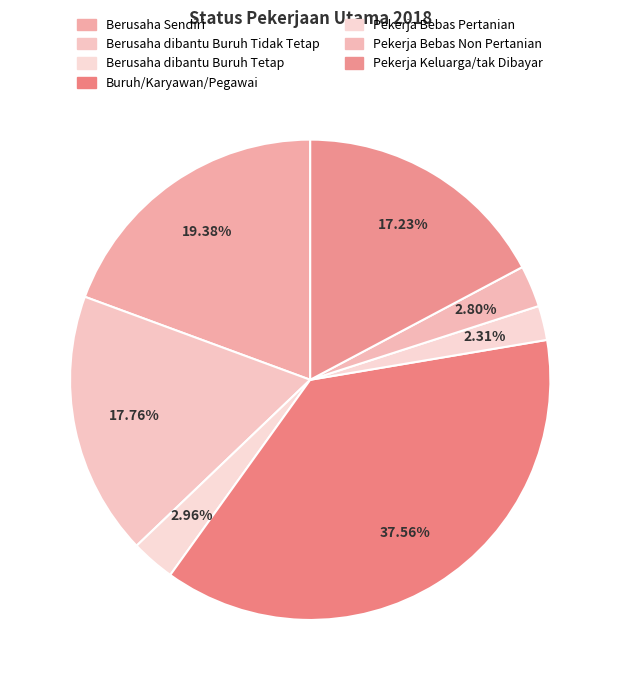

Count the number of slices in the pie.

7